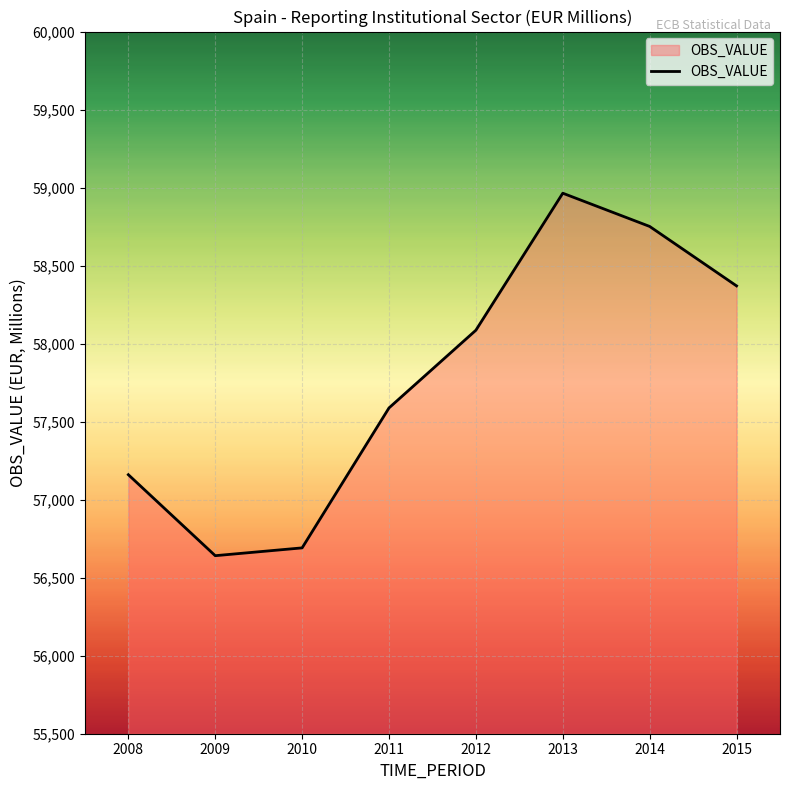

Reading left to right, transcribe all the data shown in this chart.

2008=57160	2009=56641	2010=56691	2011=57588	2012=58086	2013=58964	2014=58751	2015=58370